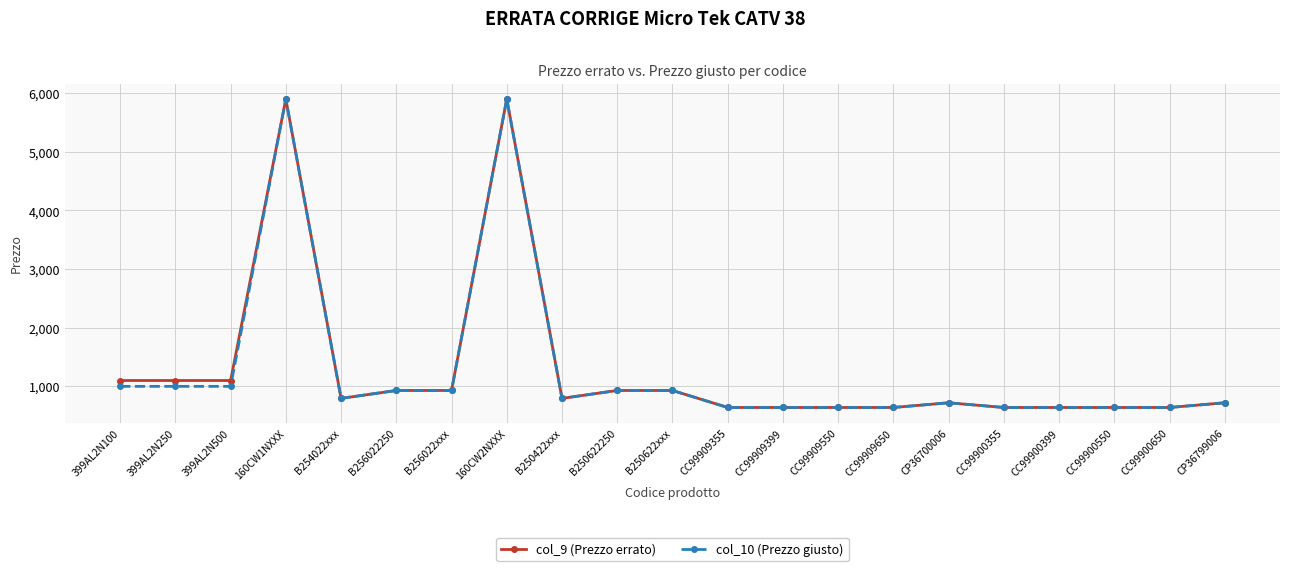

What is the total value across all series at B256022250?

1860